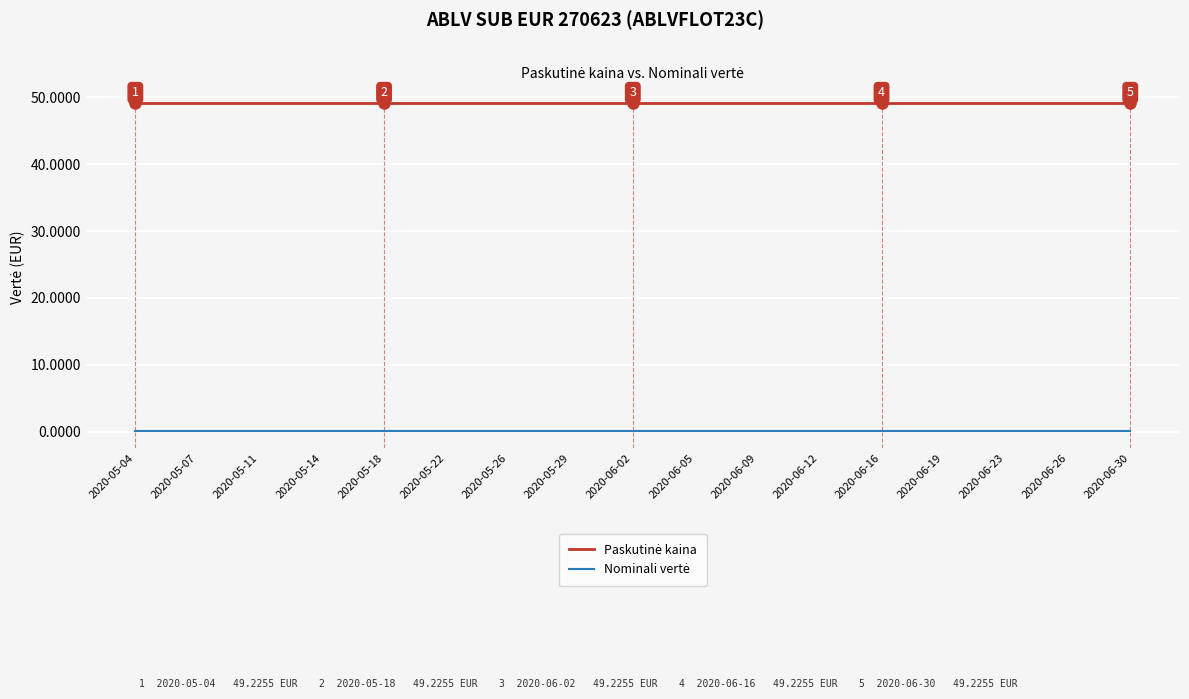

What is the greatest value displayed?

49.2